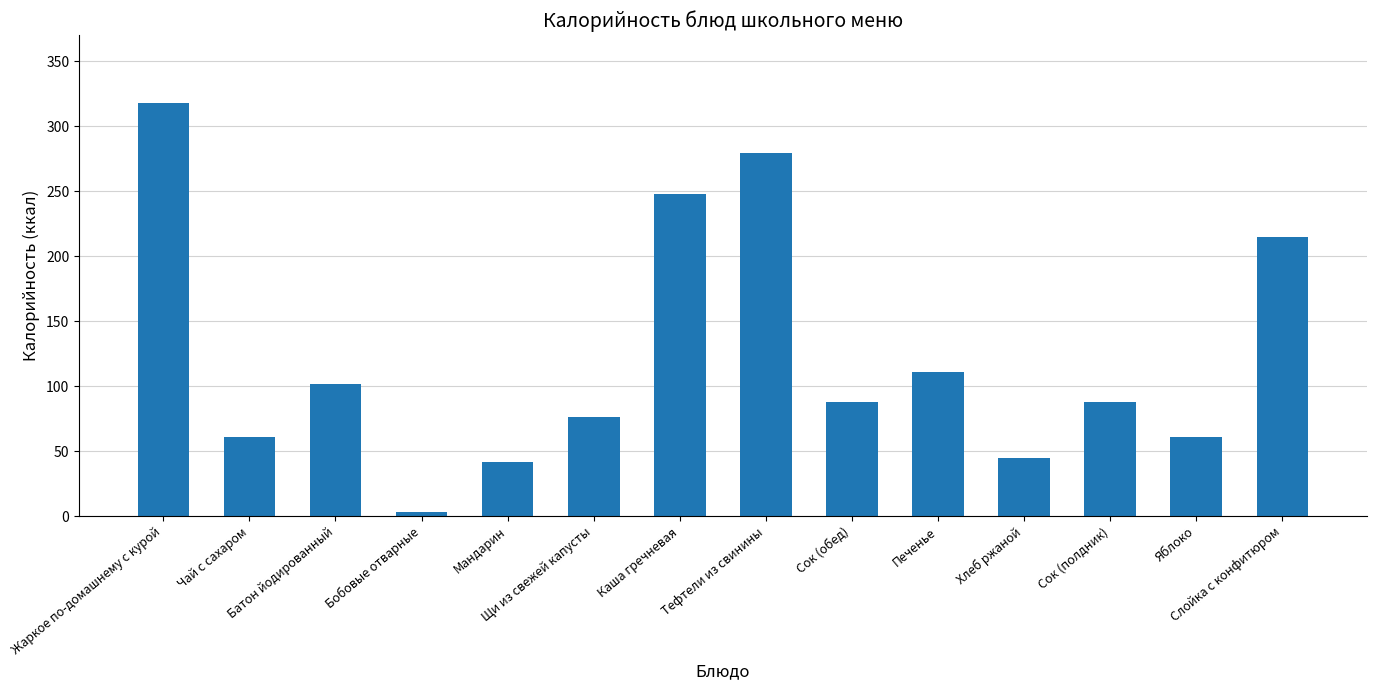

What is the difference between the maximum and second lowest values?

276